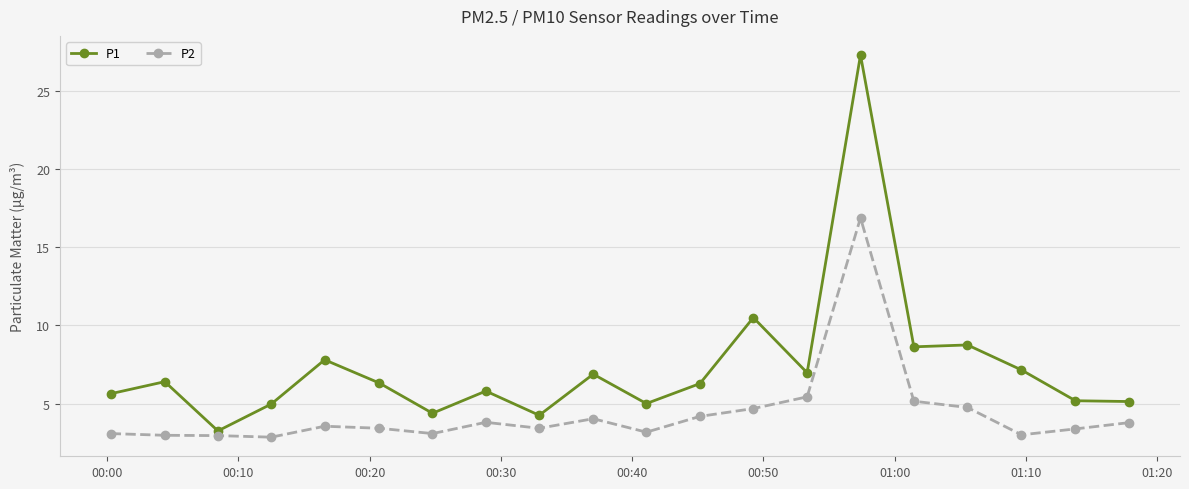

List the series in order of their peak value, highest first.

P1, P2